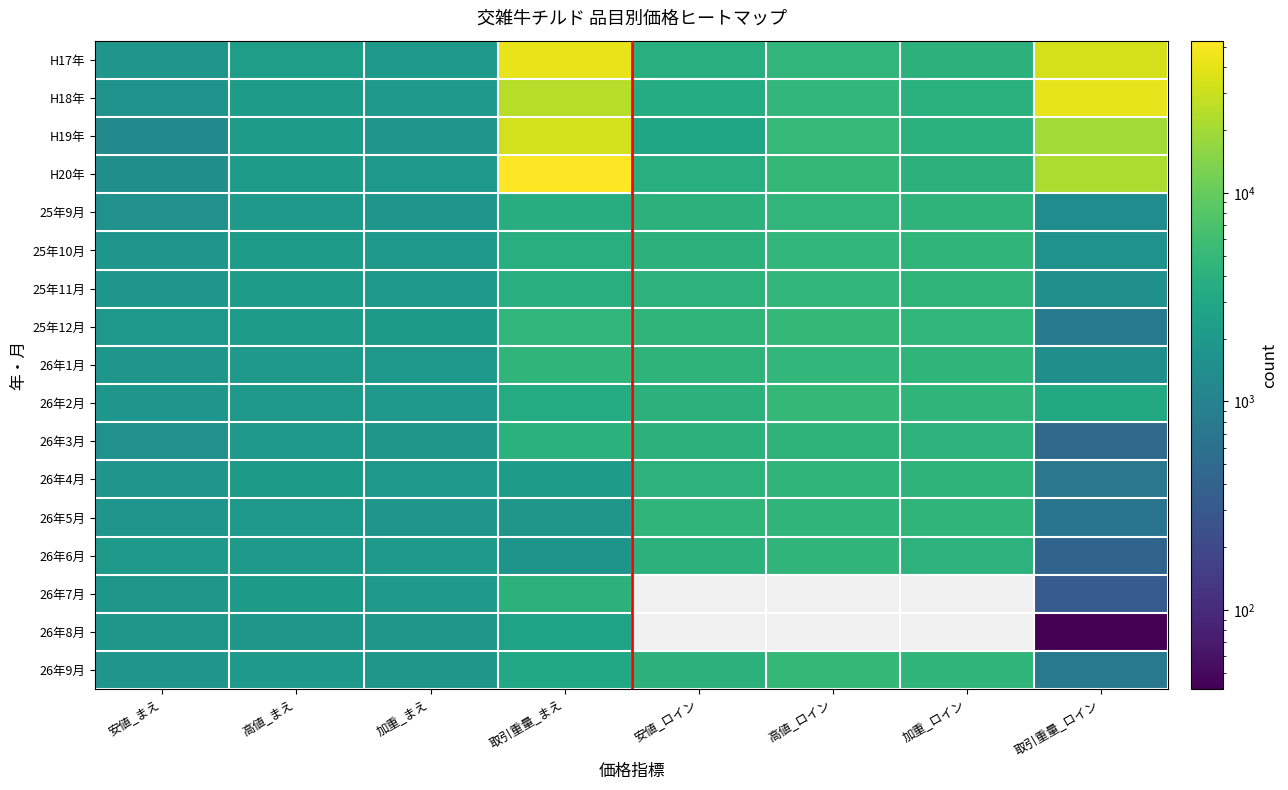

True or false: 25年9月 has a value of 4620.0 at 高値_ロイン.

True